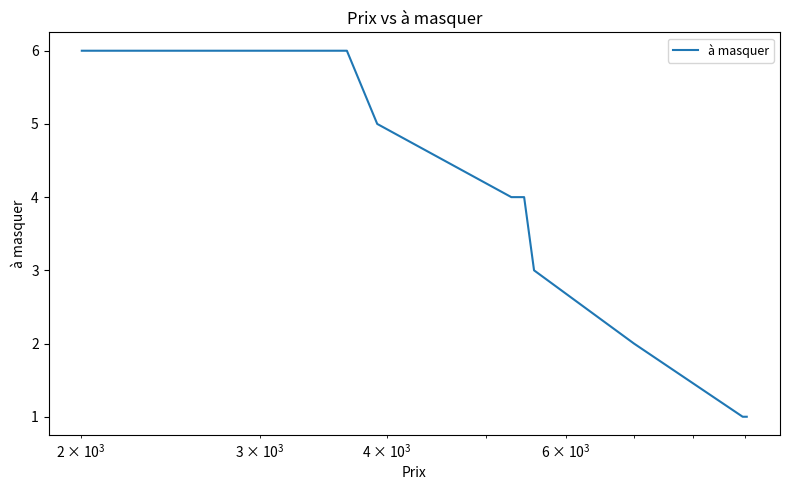

How many lines are shown in the chart?

1